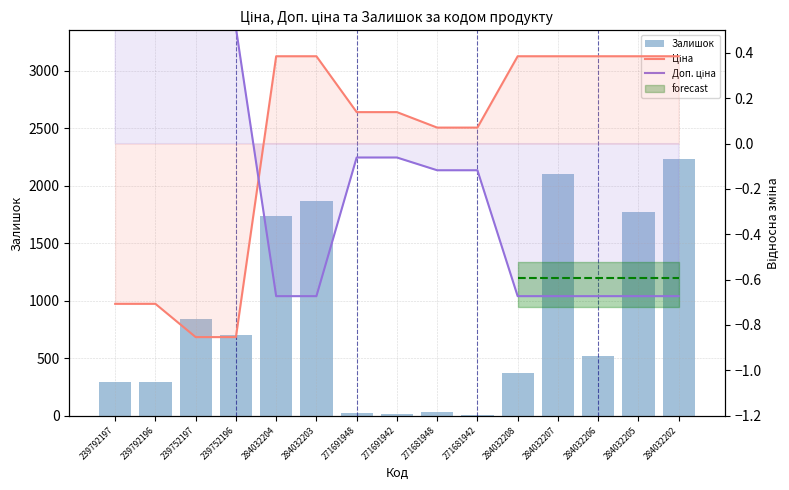

True or false: Залишок has a value of 18.8 at 271681948.

False